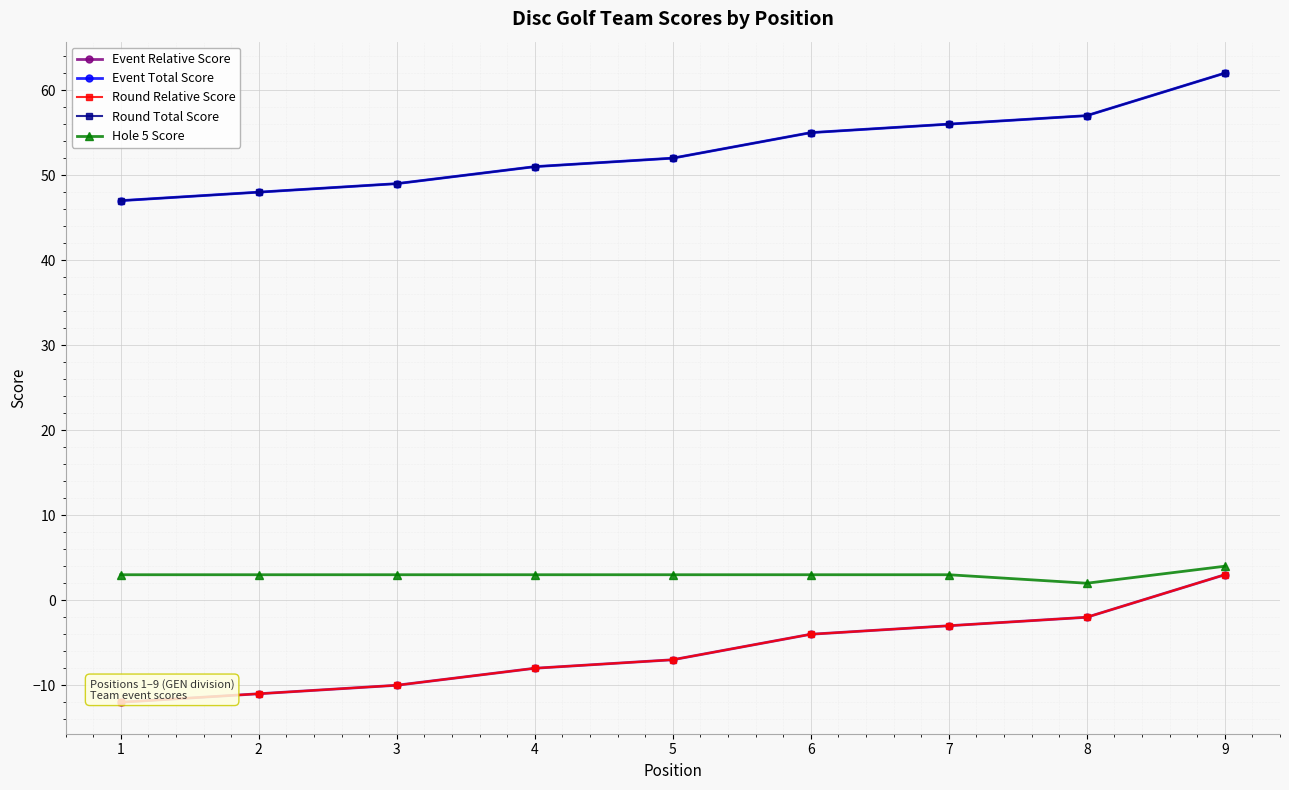

What is the difference between the highest and lowest values at 1?

59